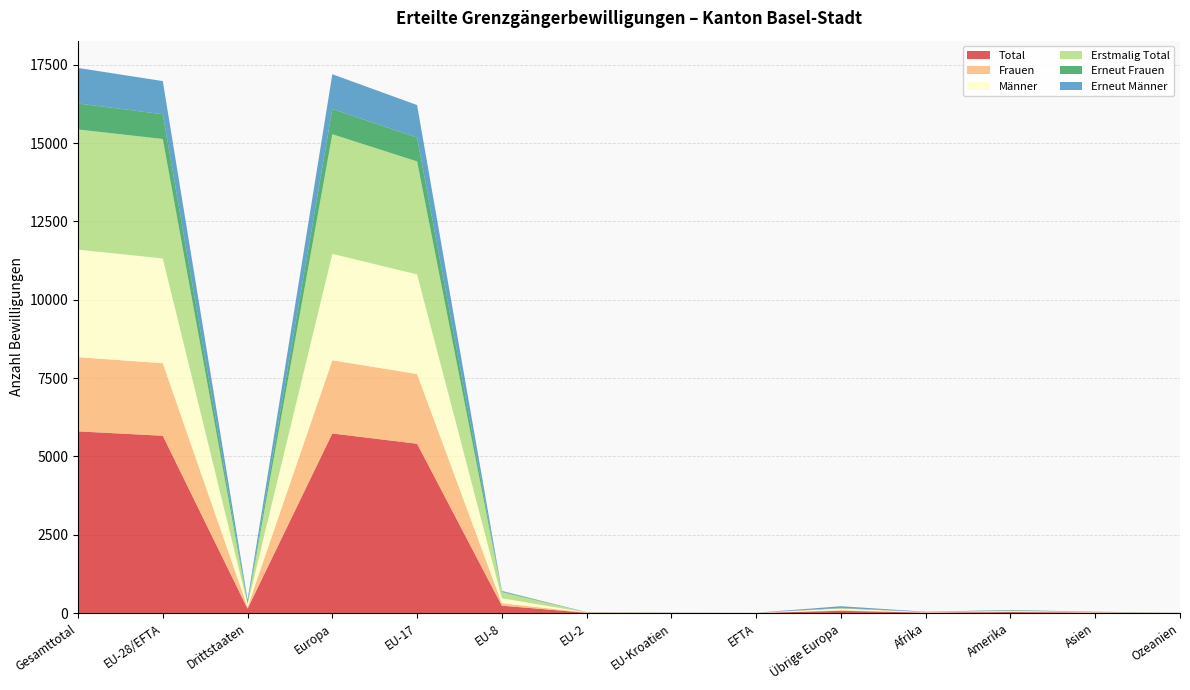

Reading left to right, extract all data points from this chart.

Total: Gesamttotal=5799	EU-28/EFTA=5659	Drittstaaten=140	Europa=5732	EU-17=5404	EU-8=236	EU-2=10	EU-Kroatien=6	EFTA=3	Übrige Europa=73	Afrika=15	Amerika=33	Asien=15	Ozeanien=4
Frauen: Gesamttotal=2368	EU-28/EFTA=2315	Drittstaaten=53	Europa=2335	EU-17=2226	EU-8=78	EU-2=9	EU-Kroatien=1	EFTA=1	Übrige Europa=20	Afrika=5	Amerika=20	Asien=7	Ozeanien=1
Männer: Gesamttotal=3431	EU-28/EFTA=3344	Drittstaaten=87	Europa=3397	EU-17=3178	EU-8=158	EU-2=1	EU-Kroatien=5	EFTA=2	Übrige Europa=53	Afrika=10	Amerika=13	Asien=8	Ozeanien=3
Erstmalig Total: Gesamttotal=3835	EU-28/EFTA=3811	Drittstaaten=24	Europa=3818	EU-17=3605	EU-8=199	EU-2=4	EU-Kroatien=0	EFTA=3	Übrige Europa=7	Afrika=4	Amerika=10	Asien=3	Ozeanien=0
Erneut Frauen: Gesamttotal=829	EU-28/EFTA=791	Drittstaaten=38	Europa=805	EU-17=763	EU-8=22	EU-2=5	EU-Kroatien=1	EFTA=0	Übrige Europa=14	Afrika=3	Amerika=15	Asien=5	Ozeanien=1
Erneut Männer: Gesamttotal=1135	EU-28/EFTA=1057	Drittstaaten=78	Europa=1109	EU-17=1036	EU-8=15	EU-2=1	EU-Kroatien=5	EFTA=2	Übrige Europa=52	Afrika=8	Amerika=8	Asien=7	Ozeanien=3